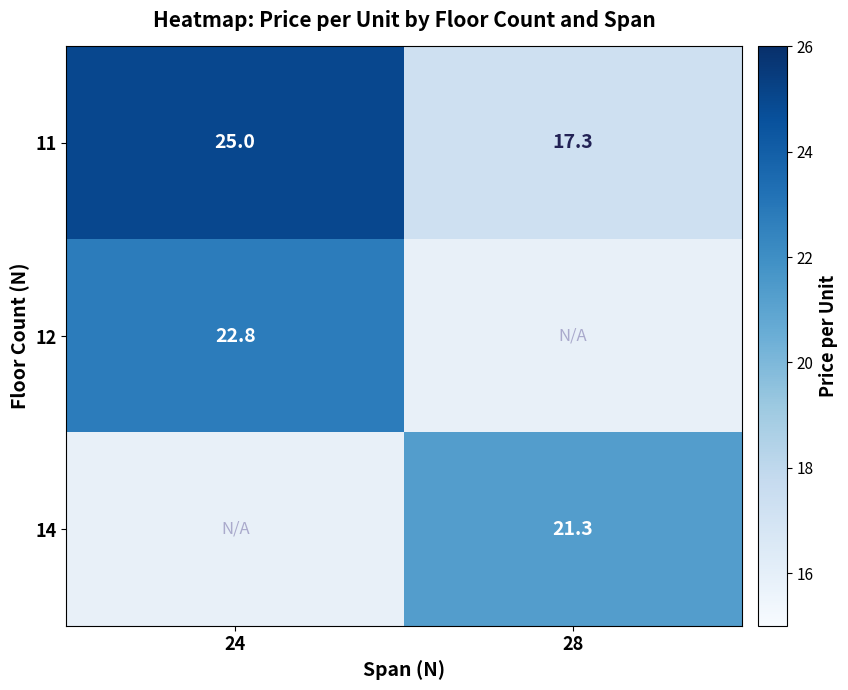

At which category does the chart reach its peak across all series?

24